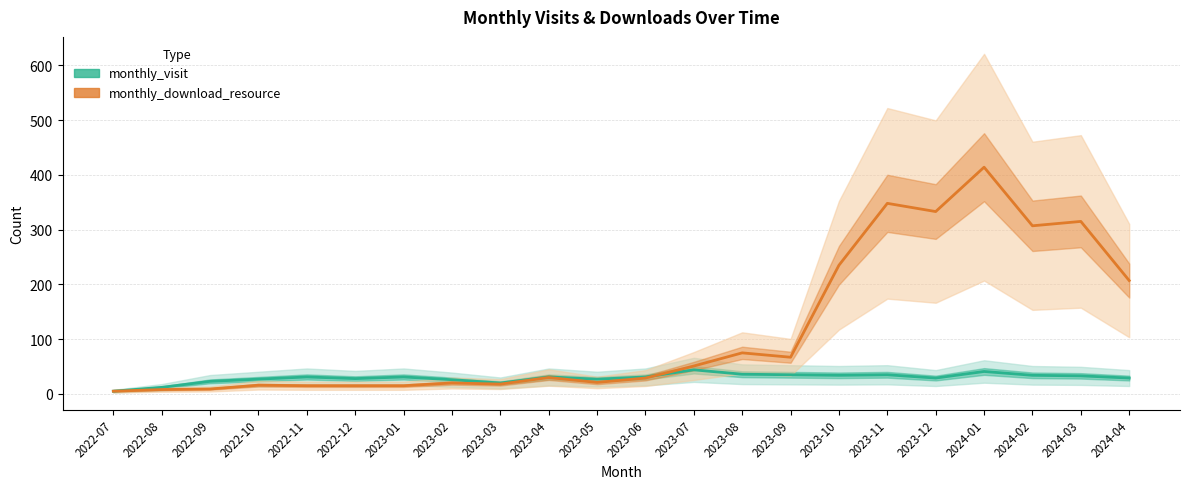

Which series has the widest spread of values?

monthly_download_resource